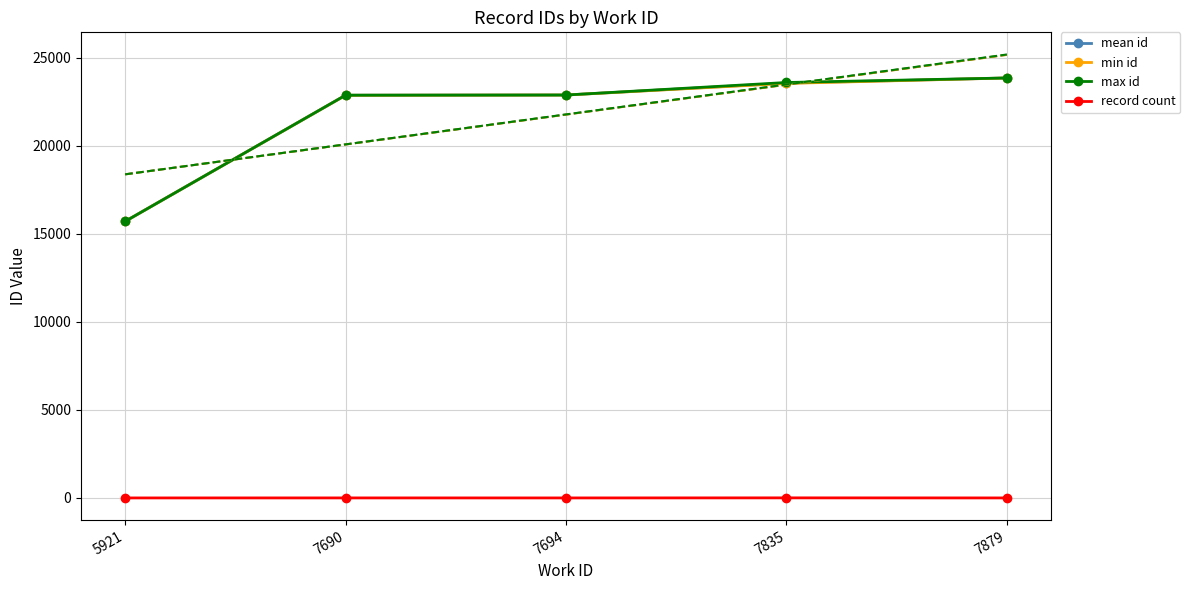

Read the max id value at 7879.

23841.0